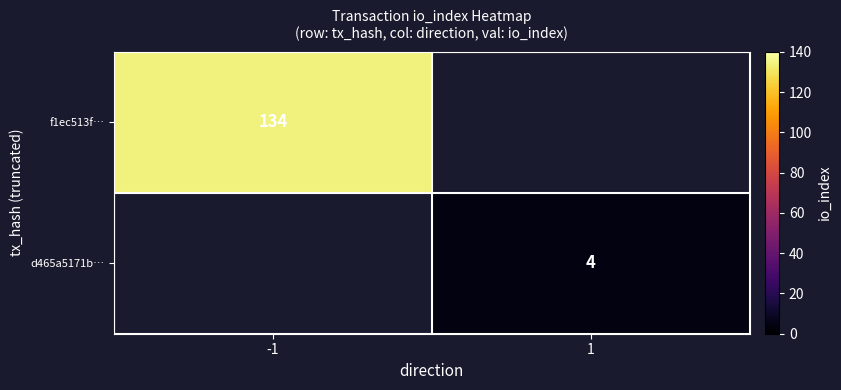

The f1ec513f… series shows 232 at -1. True or false?

False